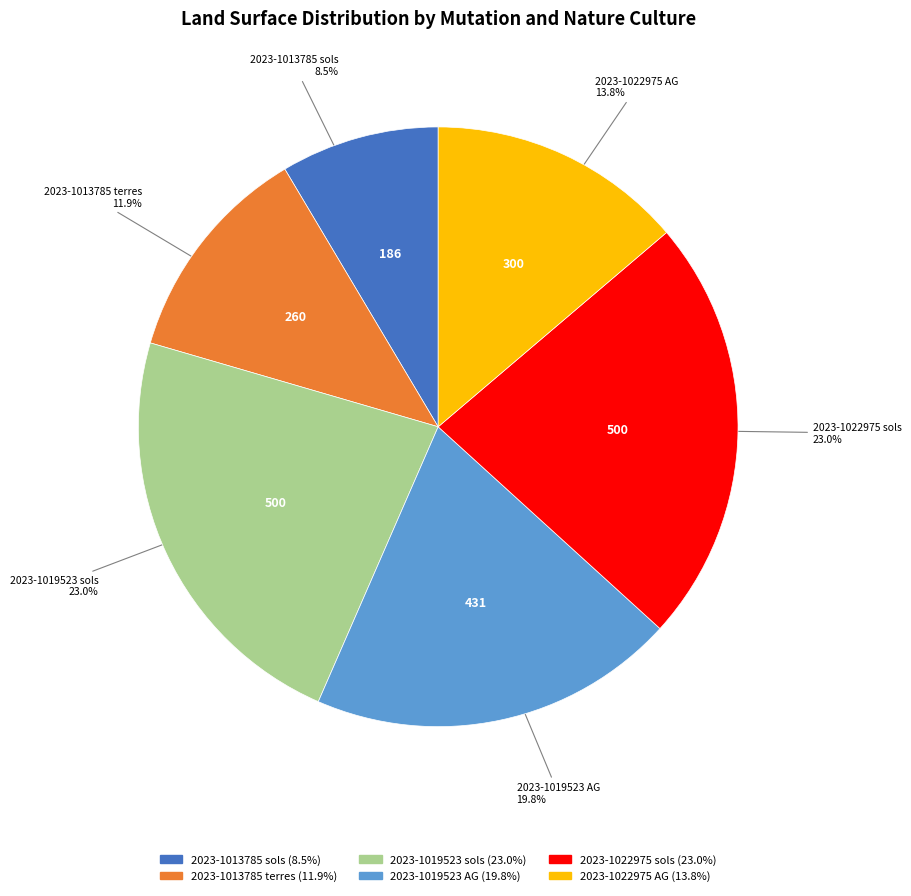

How many segments does this pie chart have?

6